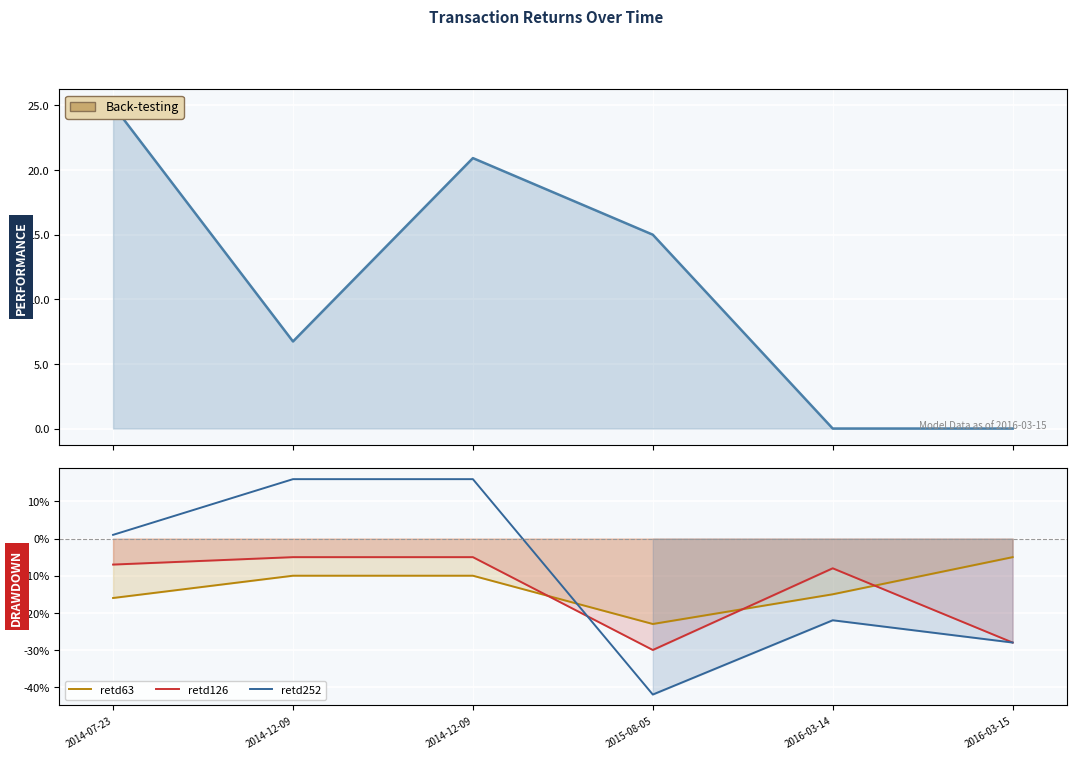

What is the difference between the maximum and second lowest values in the retd252 series?

44.0